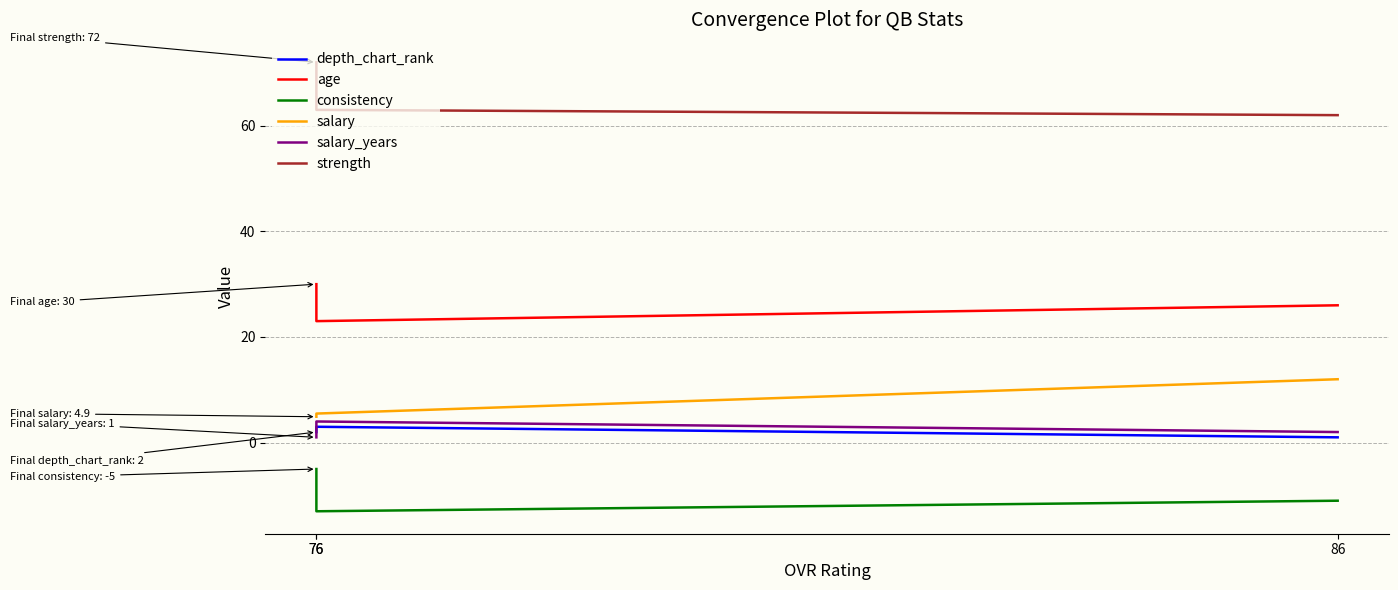

Reading left to right, list all the values displayed in this chart.

depth_chart_rank: 86=1.0	76=3.0	76=2.0
age: 86=26.0	76=23.0	76=30.0
consistency: 86=-11.0	76=-13.0	76=-5.0
salary: 86=12.0	76=5.5	76=4.9
salary_years: 86=2.0	76=4.0	76=1.0
strength: 86=62.0	76=63.0	76=72.0